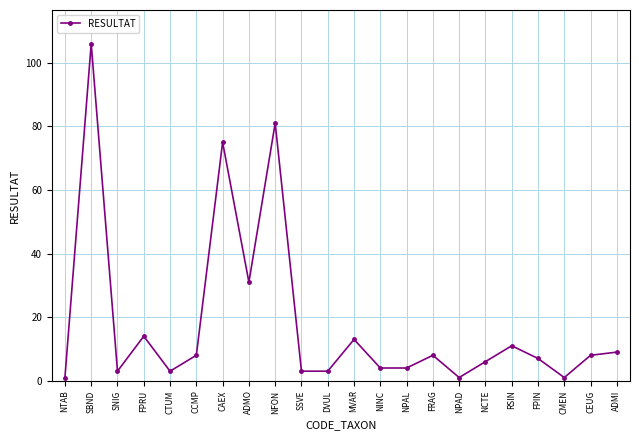

What is the sum of all values?

400